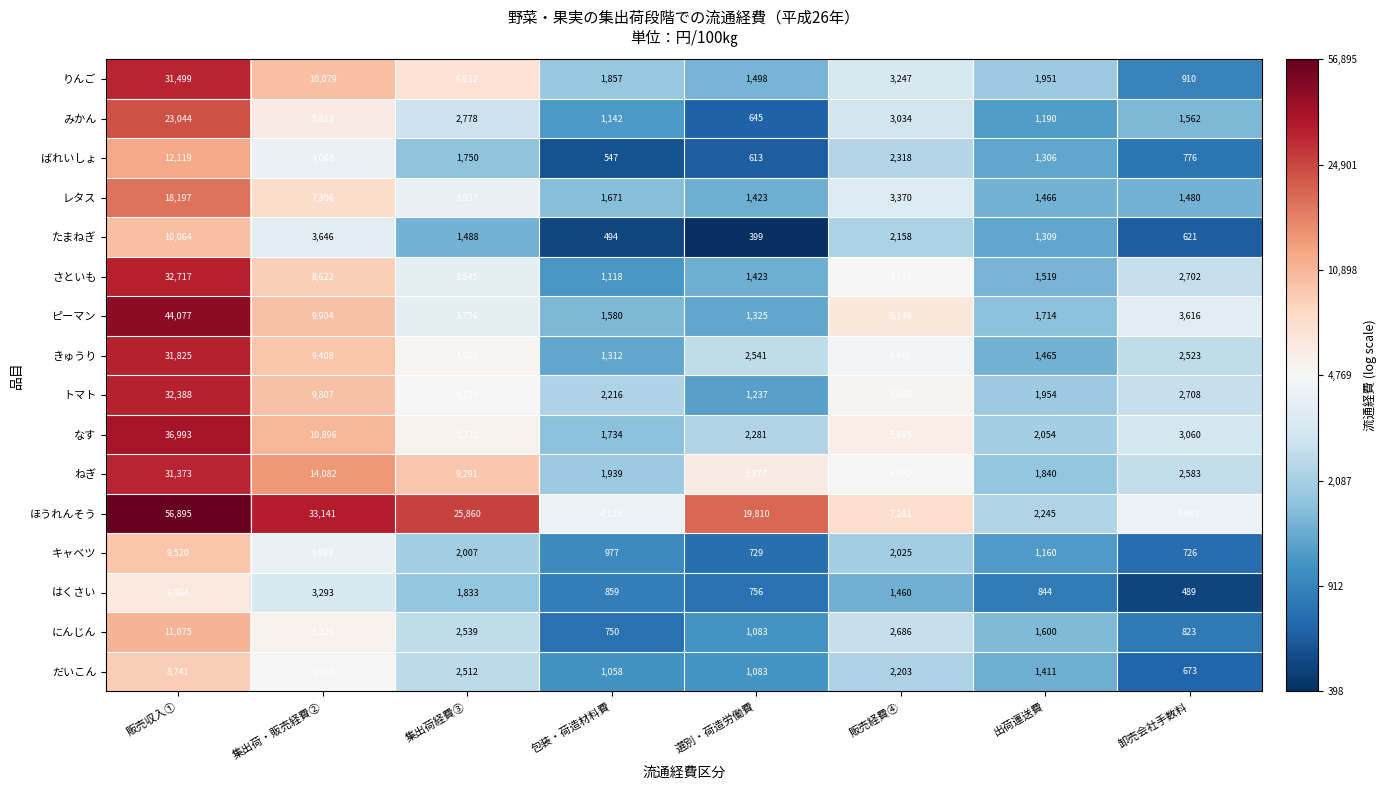

At 包装・荷造材料費, list the series in order from smallest to largest.

たまねぎ, ばれいしょ, にんじん, はくさい, キャベツ, だいこん, さといも, みかん, きゅうり, ピーマン, レタス, なす, りんご, ねぎ, トマト, ほうれんそう